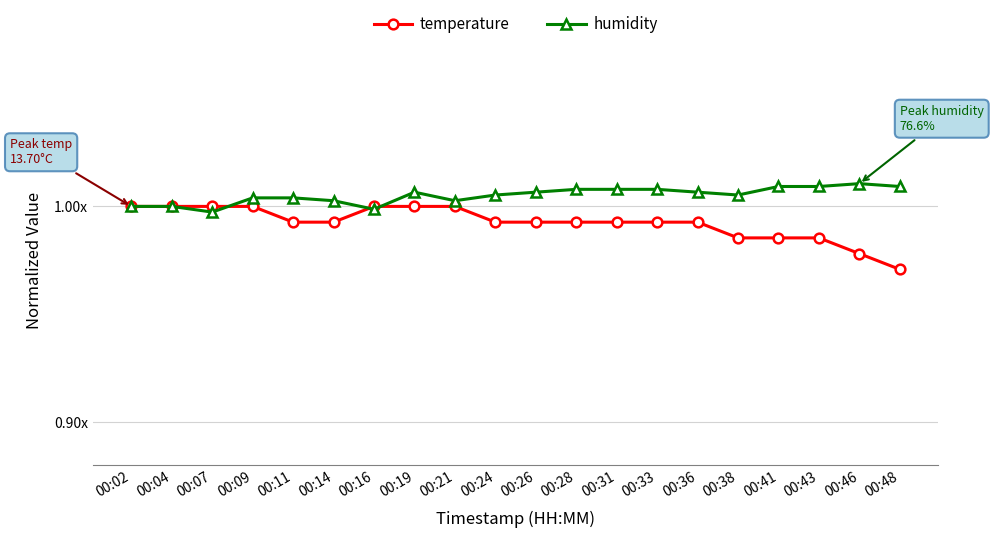

How many interior local peaks does the humidity series have?

2